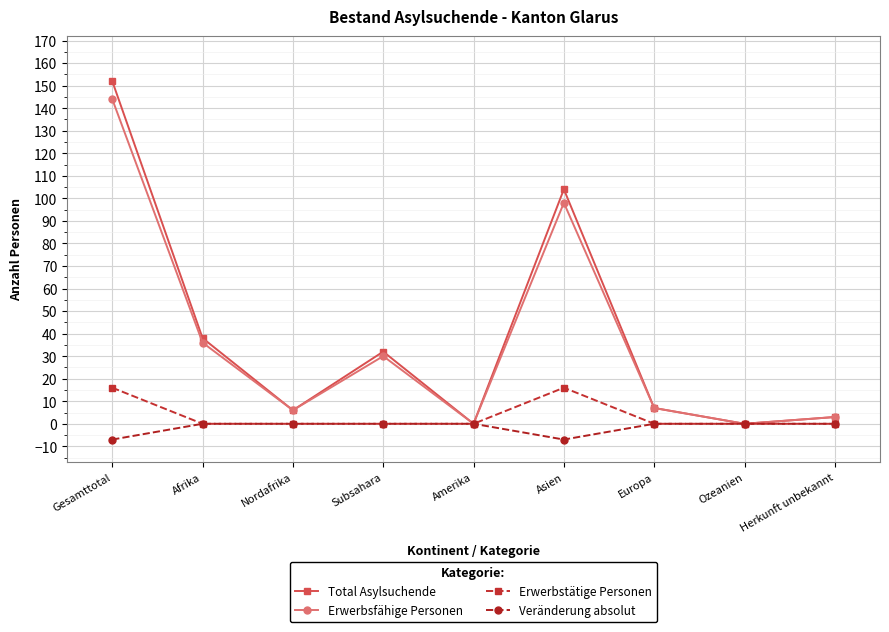

The Veränderung absolut series shows -7 at Asien. True or false?

True